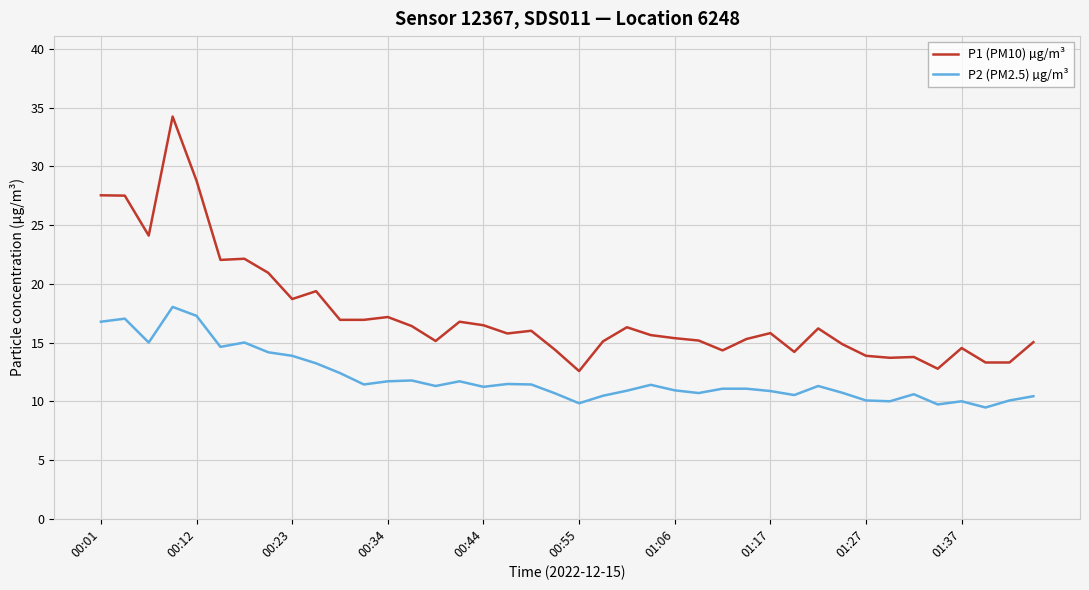

Rank the series by their average value, from lowest to highest.

P2 (PM2.5) µg/m³, P1 (PM10) µg/m³